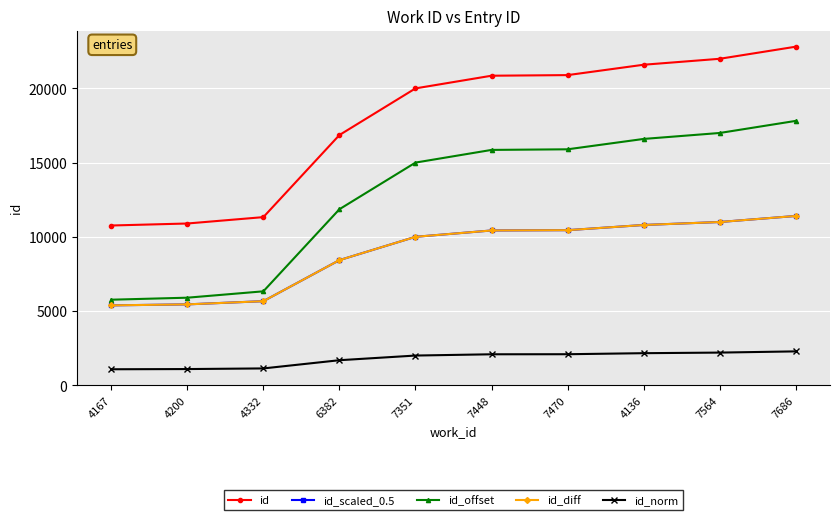

True or false: id_offset has more than 1 interior local peaks.

False